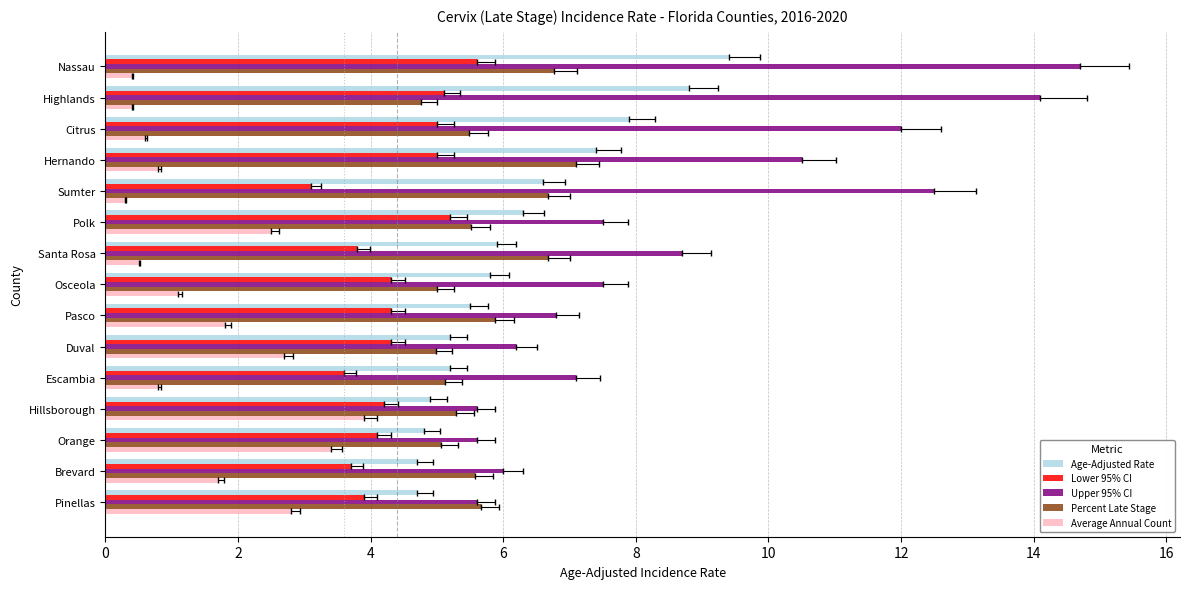

The Percent Late Stage series shows 2.0 at Citrus. True or false?

False